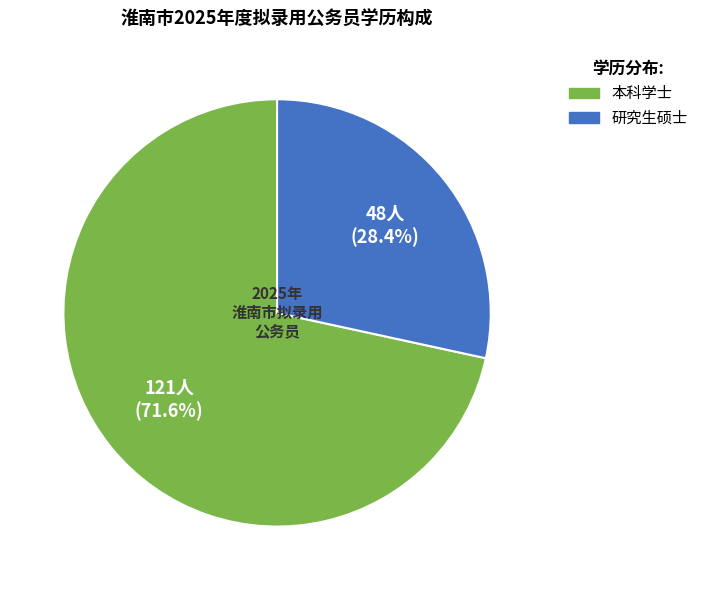

Rank the categories by value from highest to lowest.

本科学士, 研究生硕士